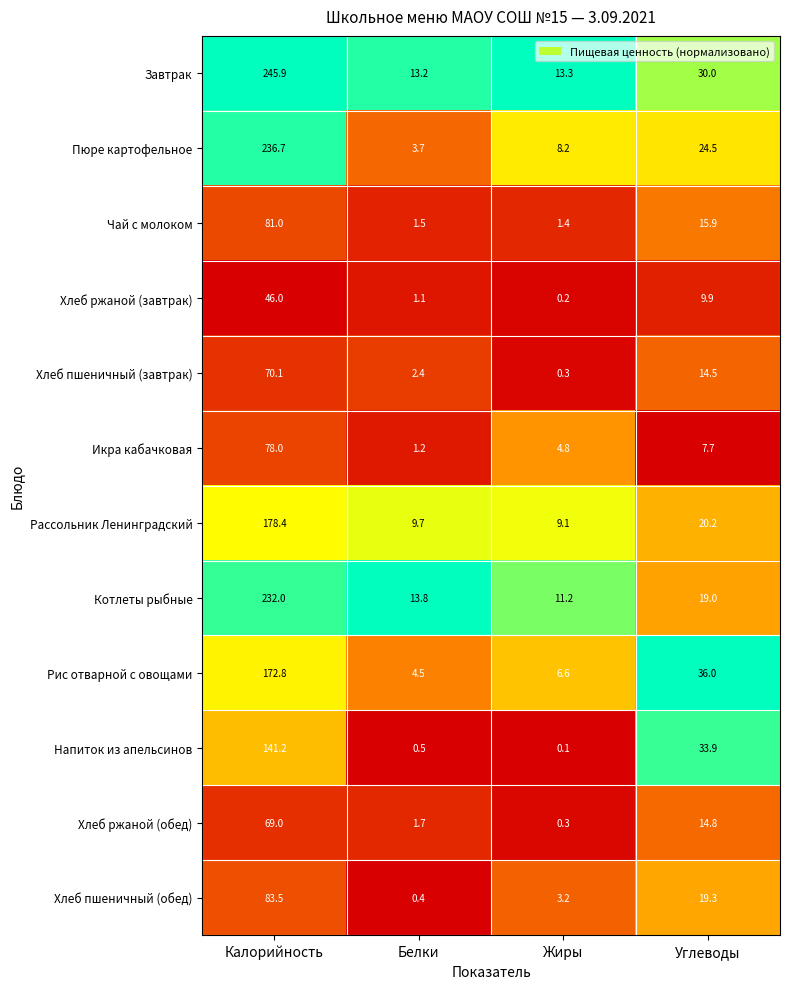

What is the sum of all Завтрак values?

302.4